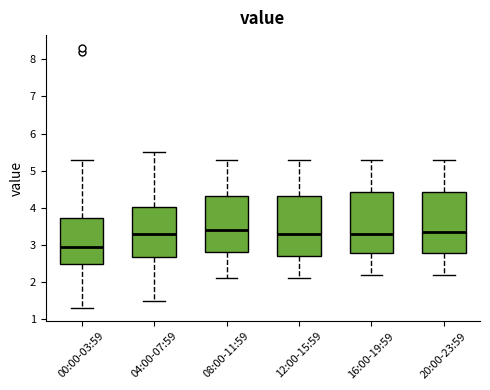

Reading left to right, transcribe this box plot: for each box, give where its median line is, the range the box spans, and where its two whiskers end, as read against the y-axis. The values are not printed on the chart, so give them approximately, as read against the axis.

00:00-03:59: median 3.0, box 2.5 to 3.7, whiskers 1.3 to 5.3
04:00-07:59: median 3.3, box 2.7 to 4.0, whiskers 1.5 to 5.5
08:00-11:59: median 3.4, box 2.8 to 4.3, whiskers 2.1 to 5.3
12:00-15:59: median 3.3, box 2.7 to 4.3, whiskers 2.1 to 5.3
16:00-19:59: median 3.3, box 2.8 to 4.4, whiskers 2.2 to 5.3
20:00-23:59: median 3.4, box 2.8 to 4.4, whiskers 2.2 to 5.3